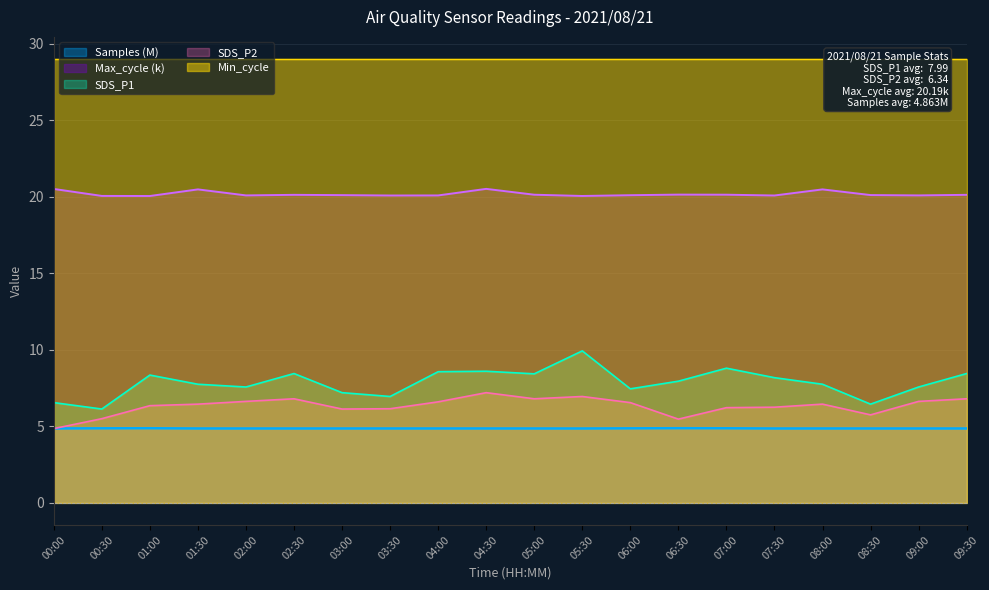

Which label corresponds to the smallest value in the chart?

00:00